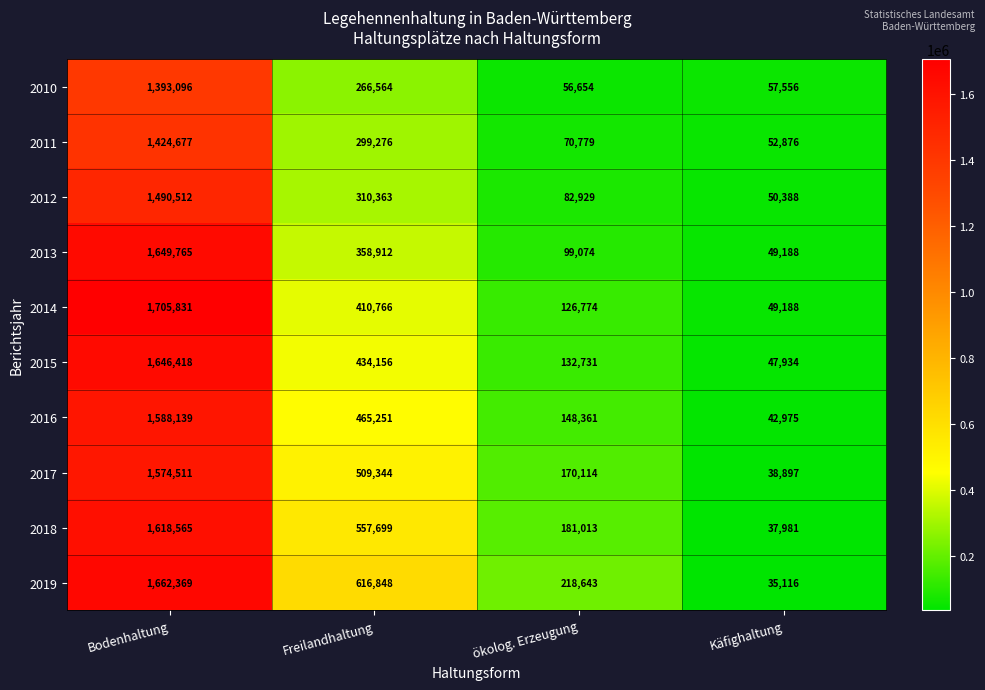

Which series has the widest spread of values?

2014